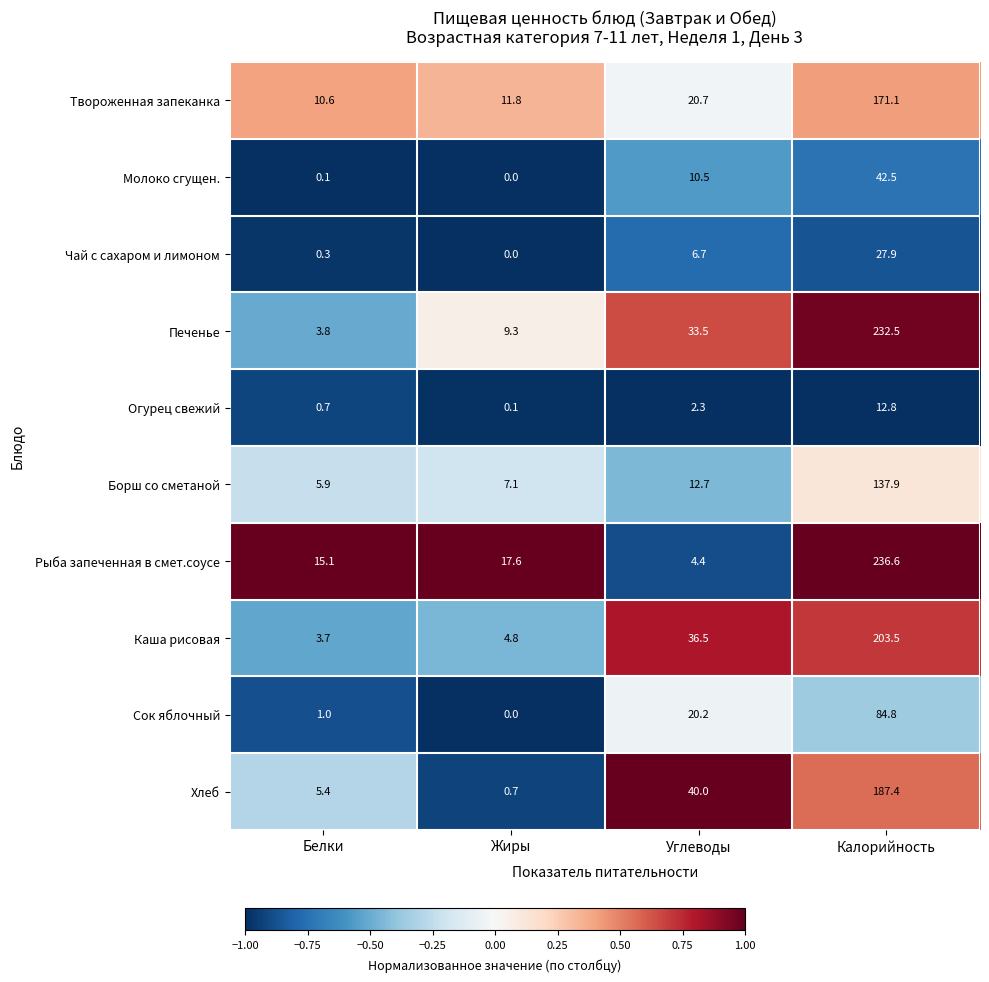

Which category has the lowest value across all series?

Жиры